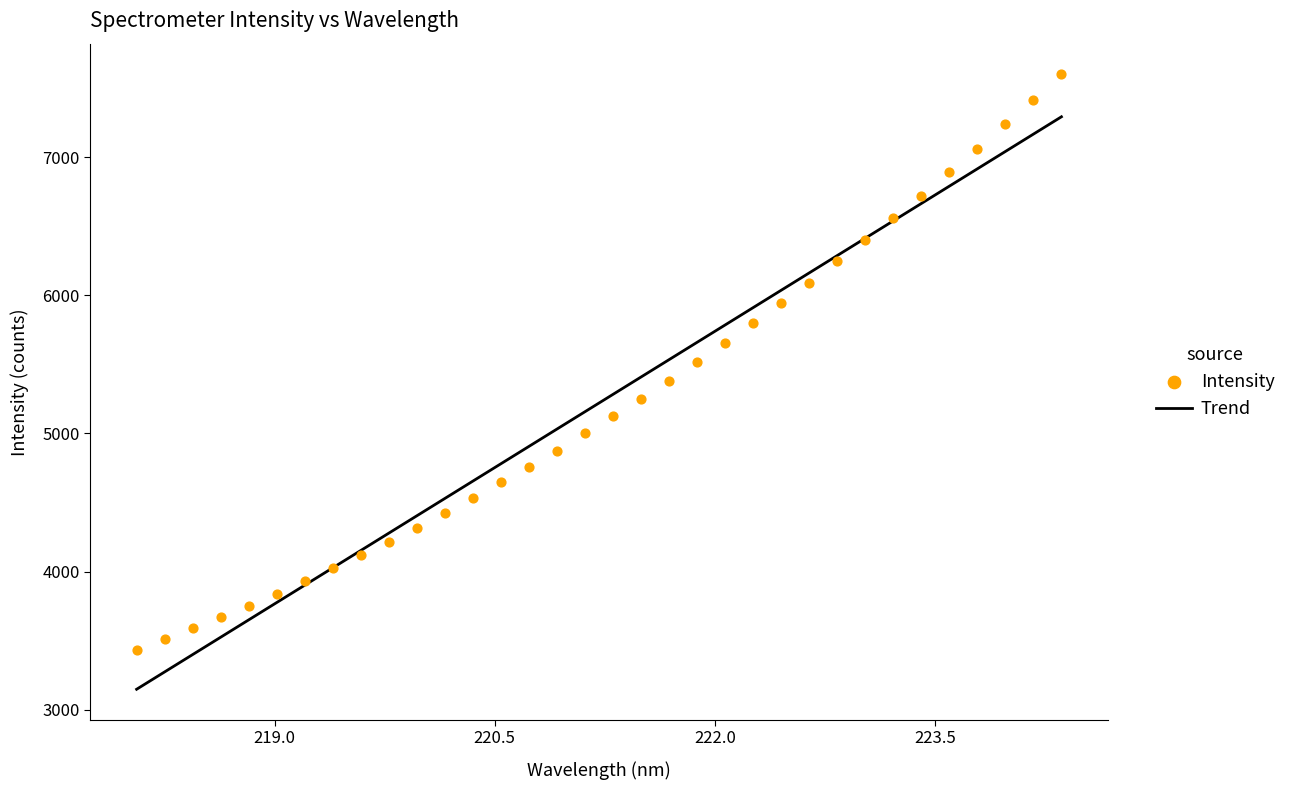

What is the change in value from 221.4993 to 223.408?

+1470.5